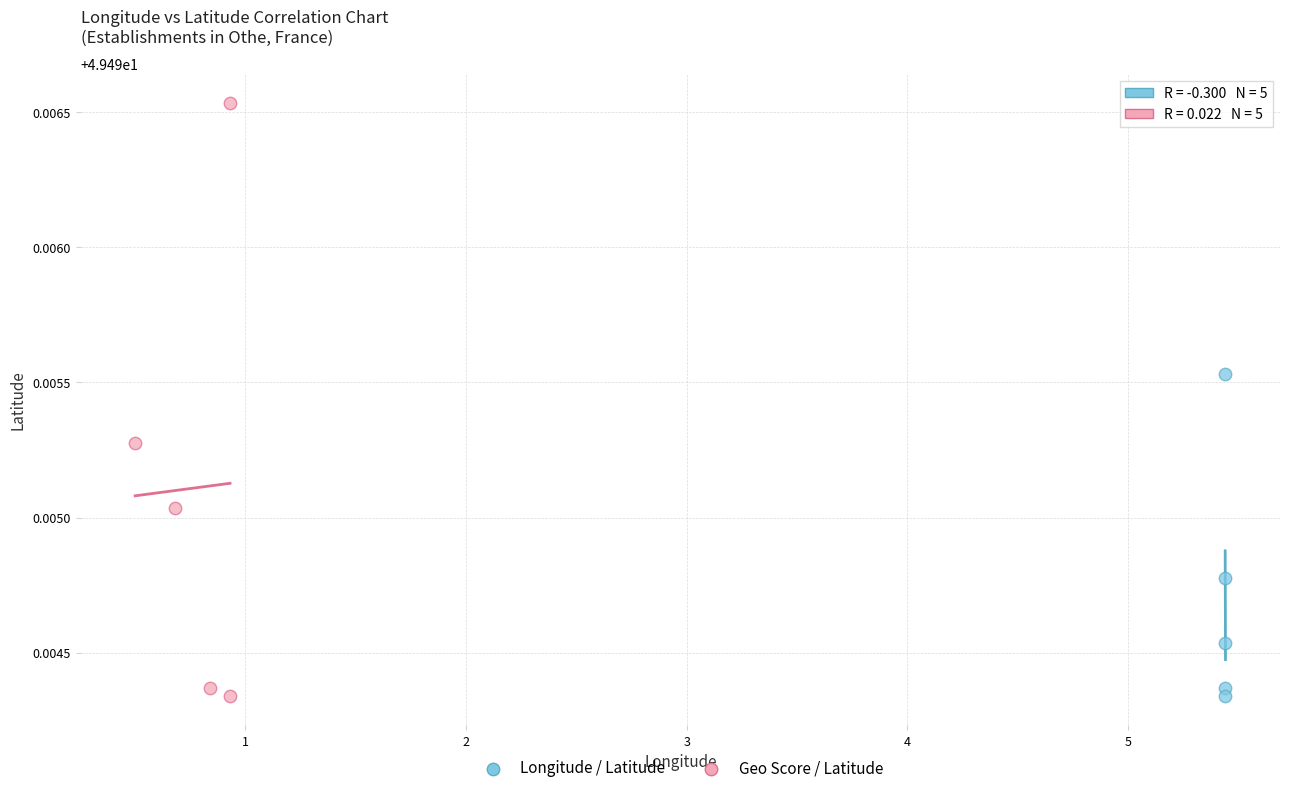

Which series contains the highest Y value?

Geo Score / Latitude